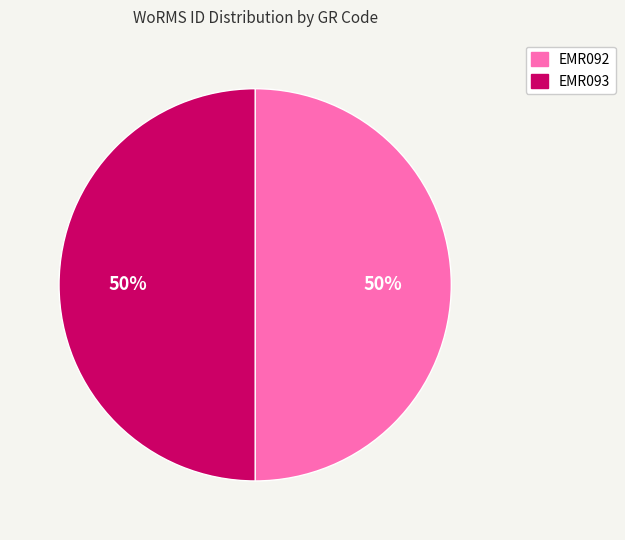

What is the ratio of the value at EMR092 to the value at EMR093?

1.0